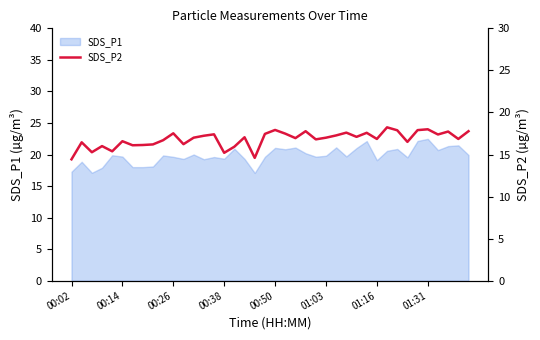

True or false: the data has more than 0 interior local peaks.

True